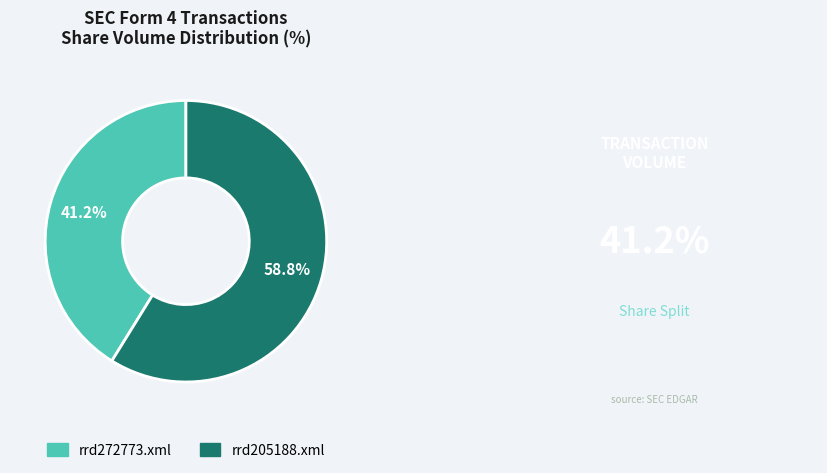

The rrd205188.xml slice represents 54% of the pie. True or false?

False